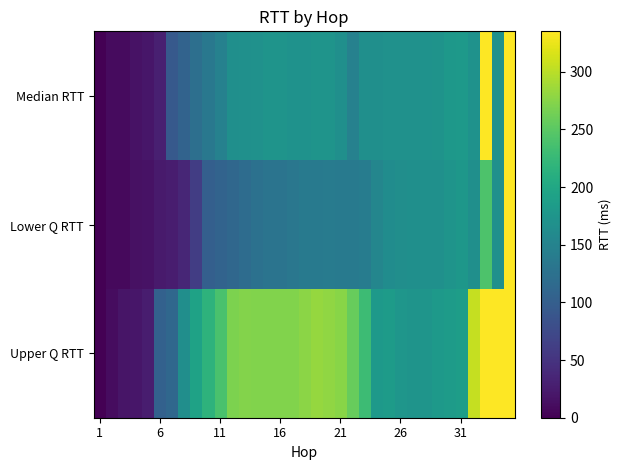

List the series in order of their overall mean, lowest first.

Lower Q RTT, Median RTT, Upper Q RTT